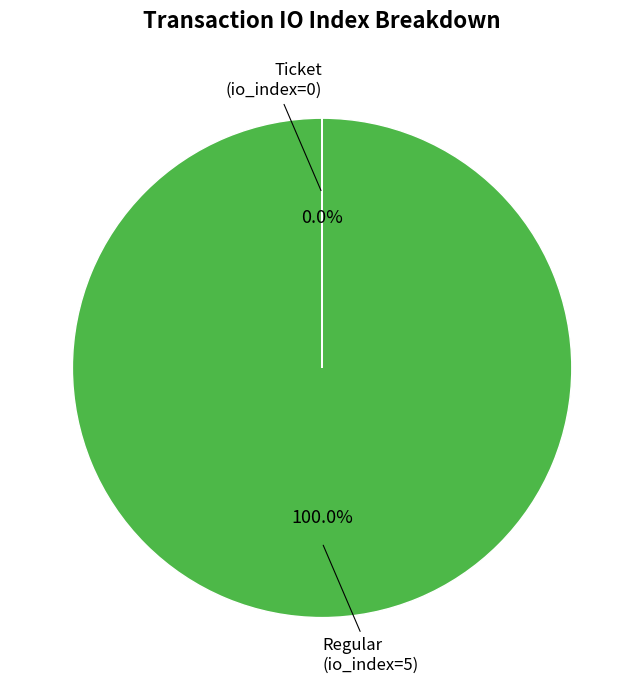

Which slice is the largest?

Regular